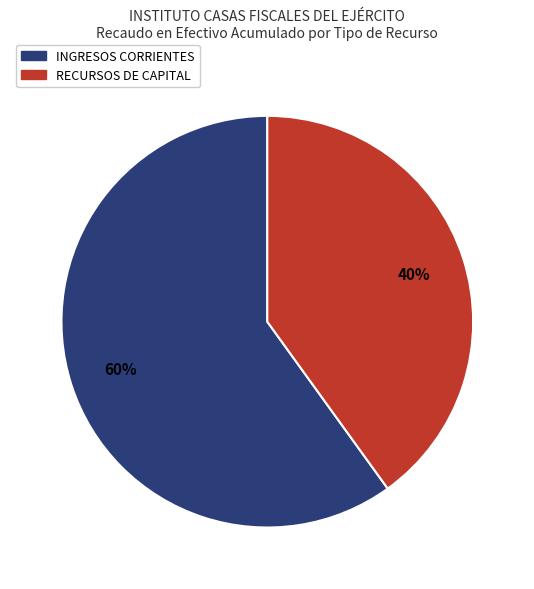

What is the largest slice in the pie chart?

INGRESOS CORRIENTES